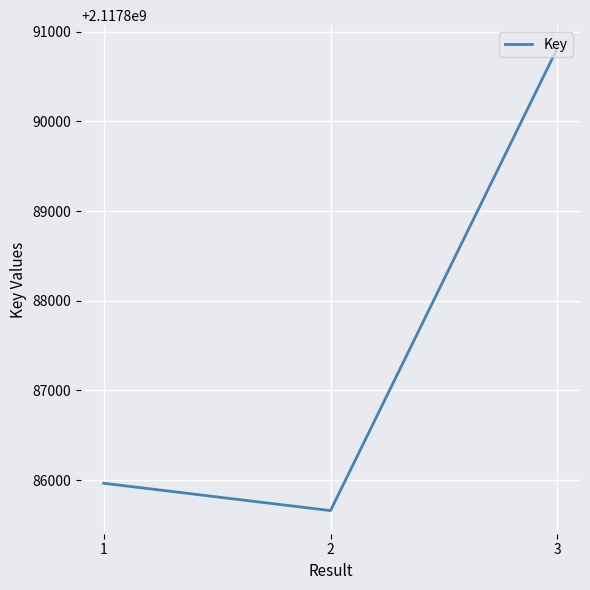

What is the change in value from 1 to 2?

-305